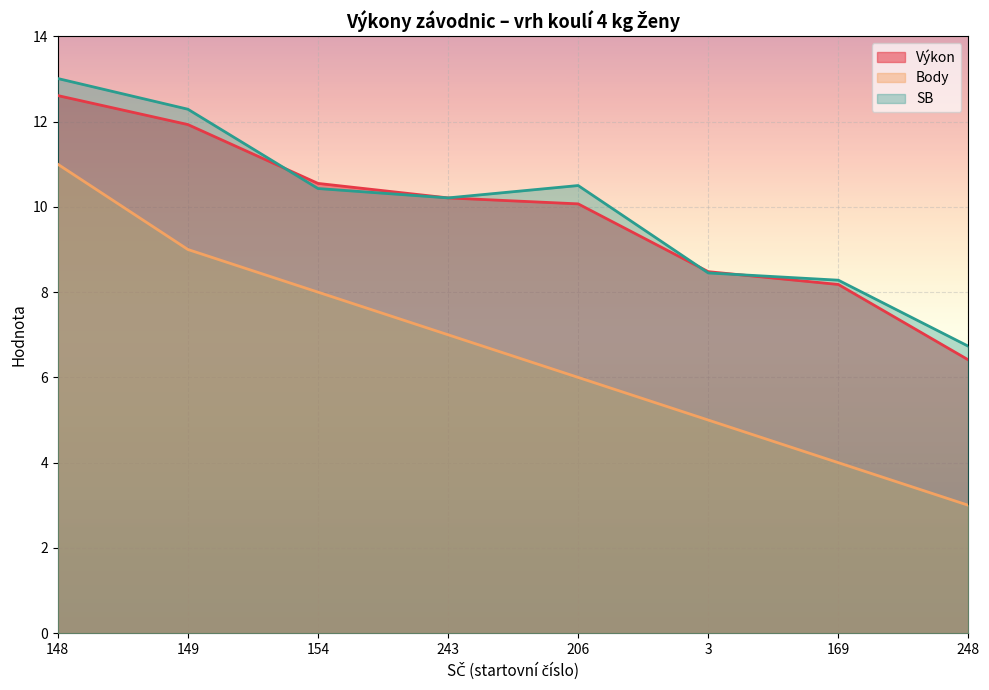

What is the sum of all SB values?

79.9